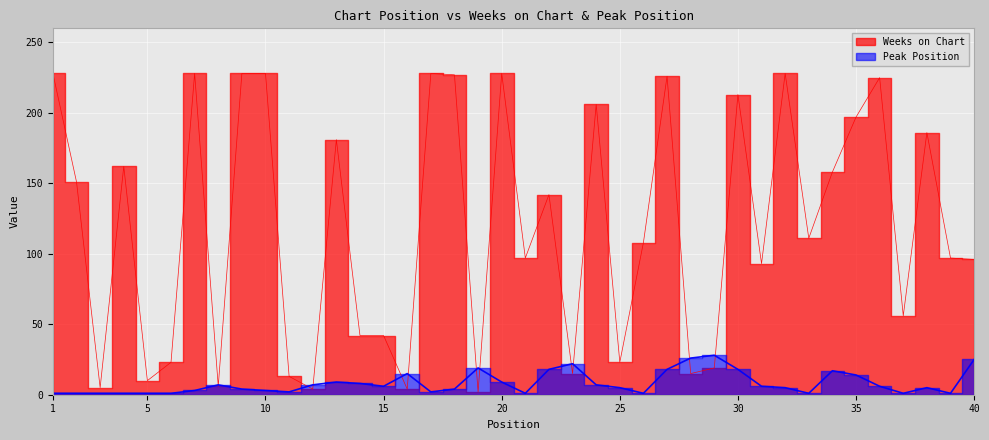

Reading right to left, list all the values displayed in this chart.

Weeks on Chart: 40=96	39=97	38=186	37=56	36=225	35=197	34=158	33=111	32=228	31=93	30=213	29=19	28=15	27=226	26=108	25=23	24=206	23=15	22=142	21=97	20=228	19=2	18=227	17=228	16=4	15=42	14=42	13=181	12=4	11=13	10=228	9=228	8=6	7=228	6=23	5=10	4=162	3=5	2=151	1=228
Peak Position: 40=25	39=1	38=5	37=1	36=6	35=14	34=17	33=1	32=5	31=6	30=18	29=28	28=26	27=18	26=1	25=5	24=7	23=22	22=18	21=1	20=9	19=19	18=4	17=2	16=15	15=6	14=8	13=9	12=7	11=2	10=3	9=4	8=7	7=3	6=1	5=1	4=1	3=1	2=1	1=1